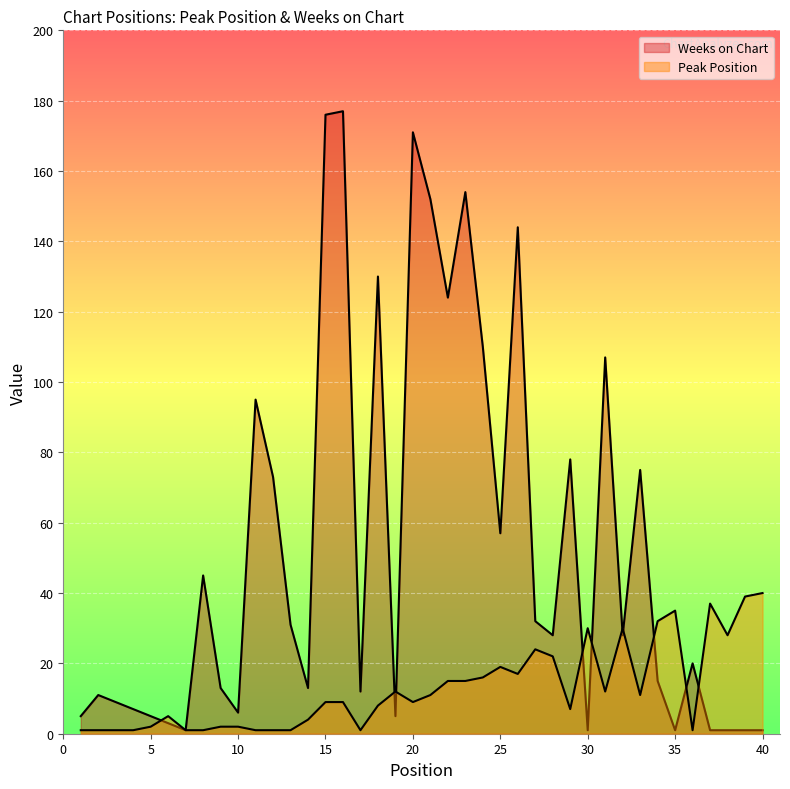

At which label does Weeks on Chart reach its peak?

16